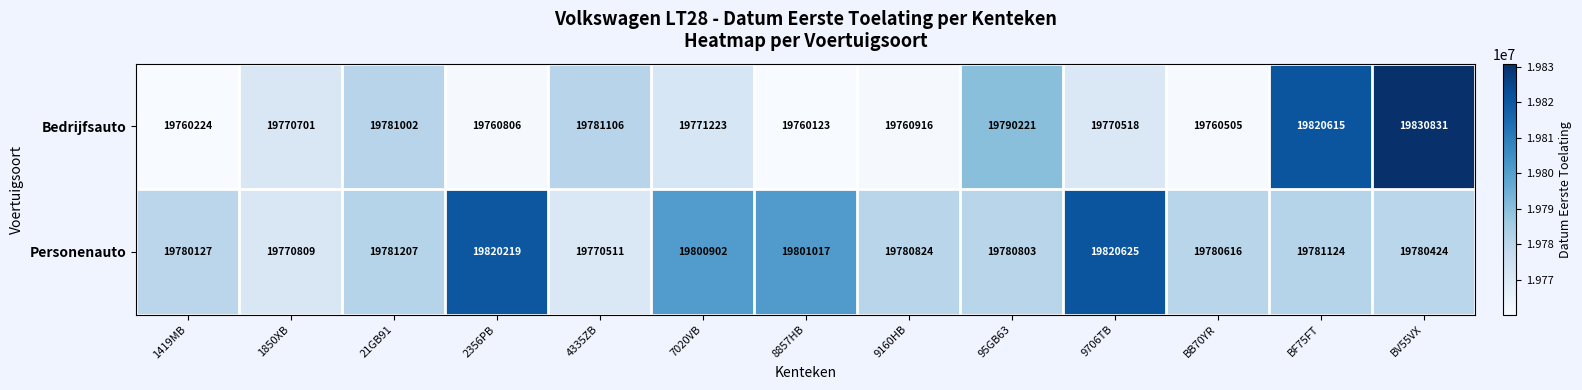

What is the greatest value displayed?

19830831